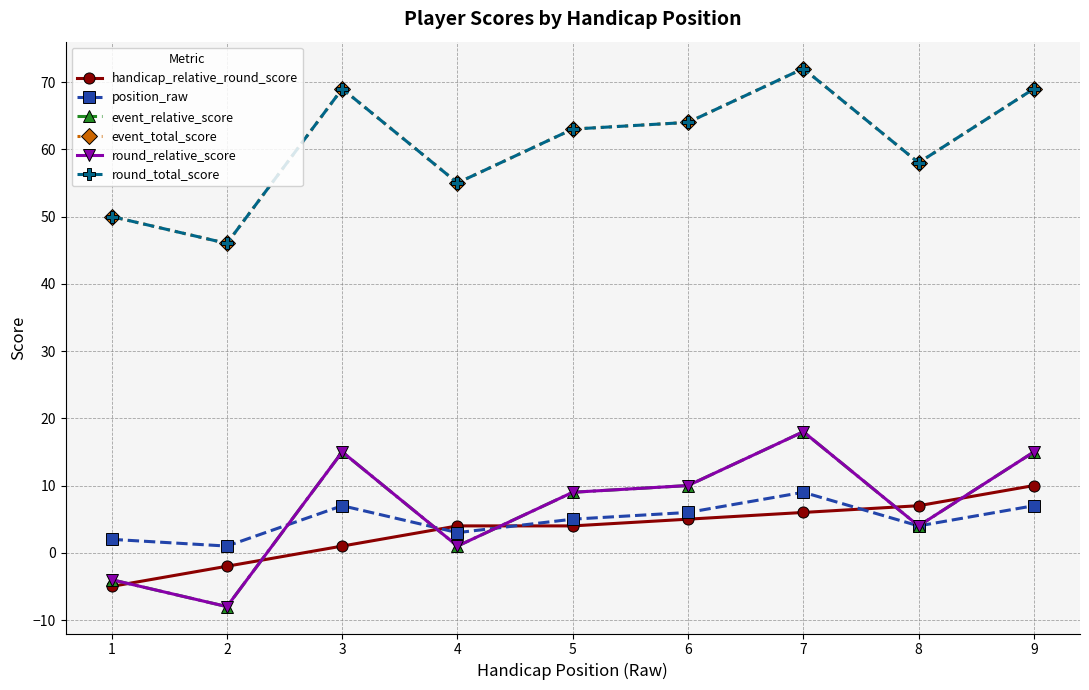

How many interior local valleys does the round_relative_score series have?

3